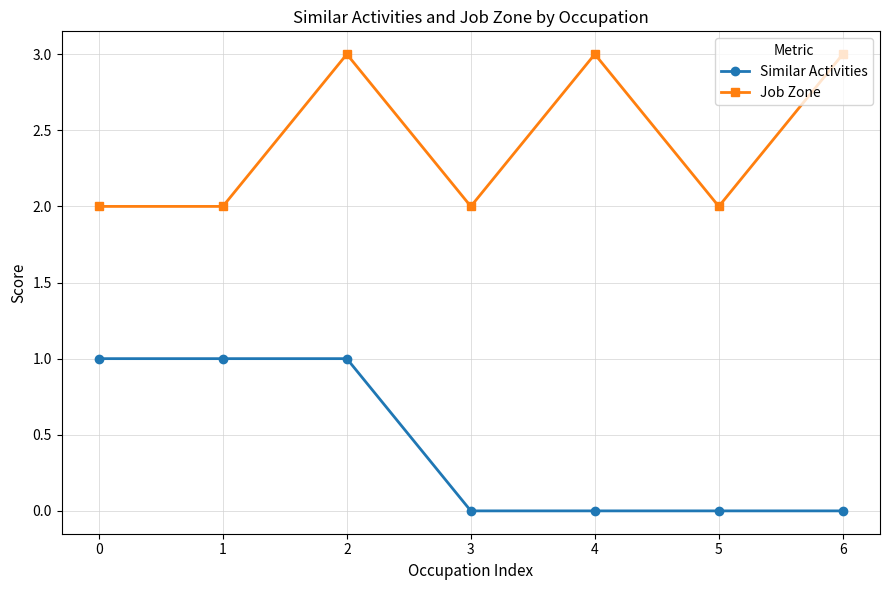

True or false: Similar Activities and Job Zone cross at least once.

False